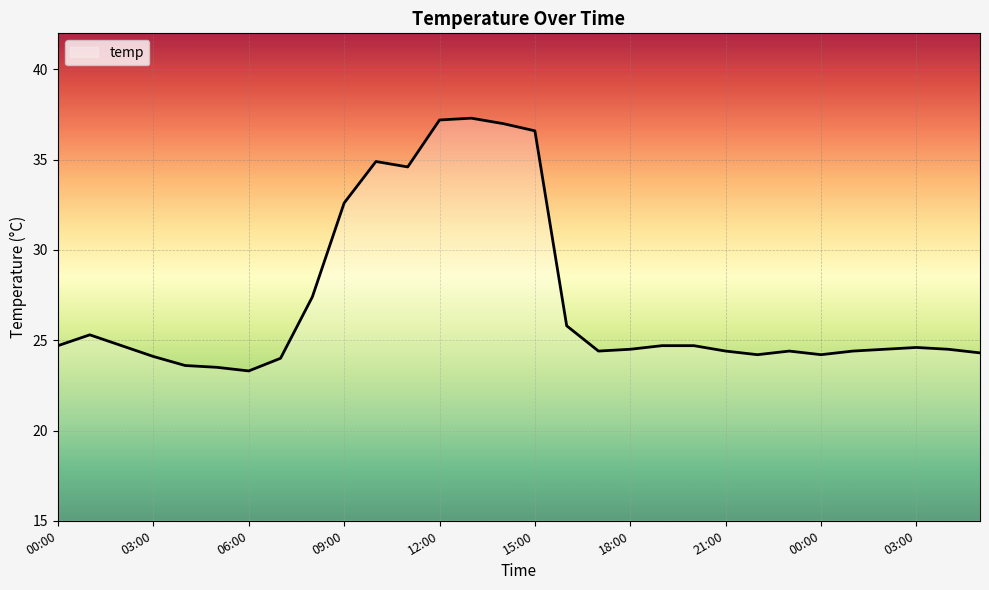

What is the smallest value displayed?

23.3